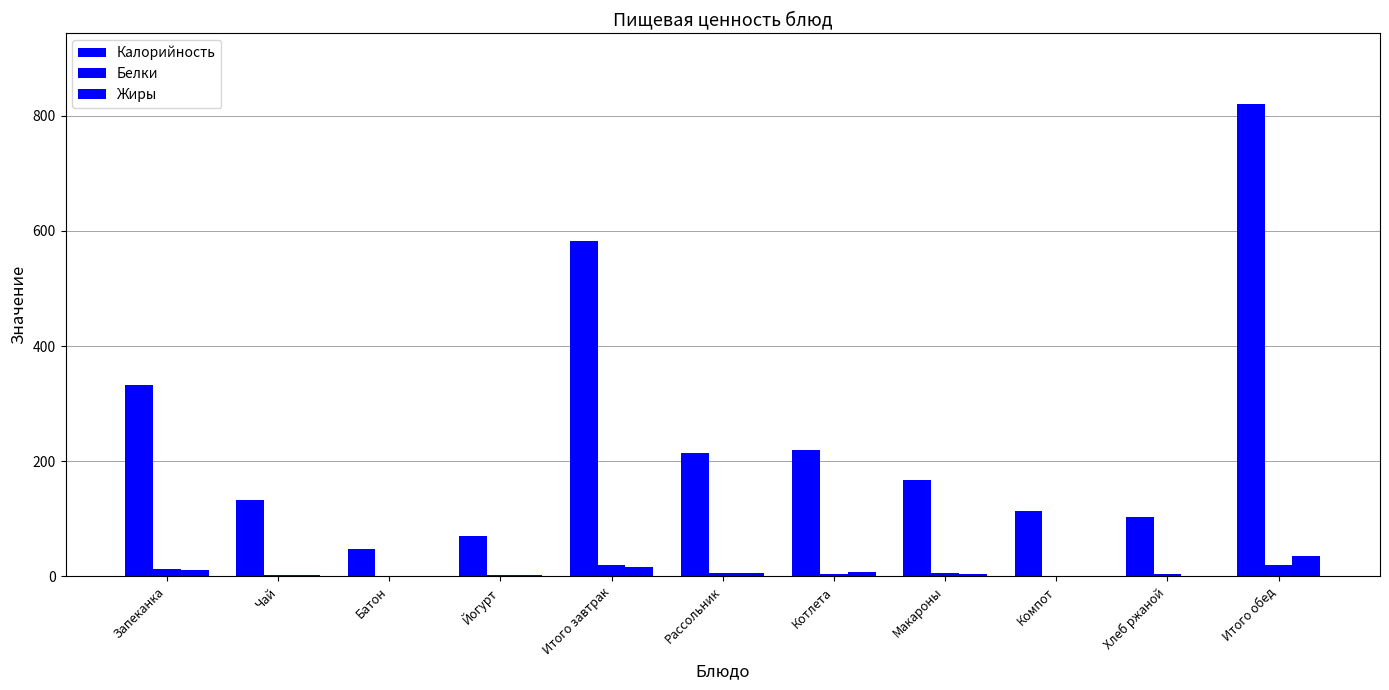

How many data points does each series have?

11